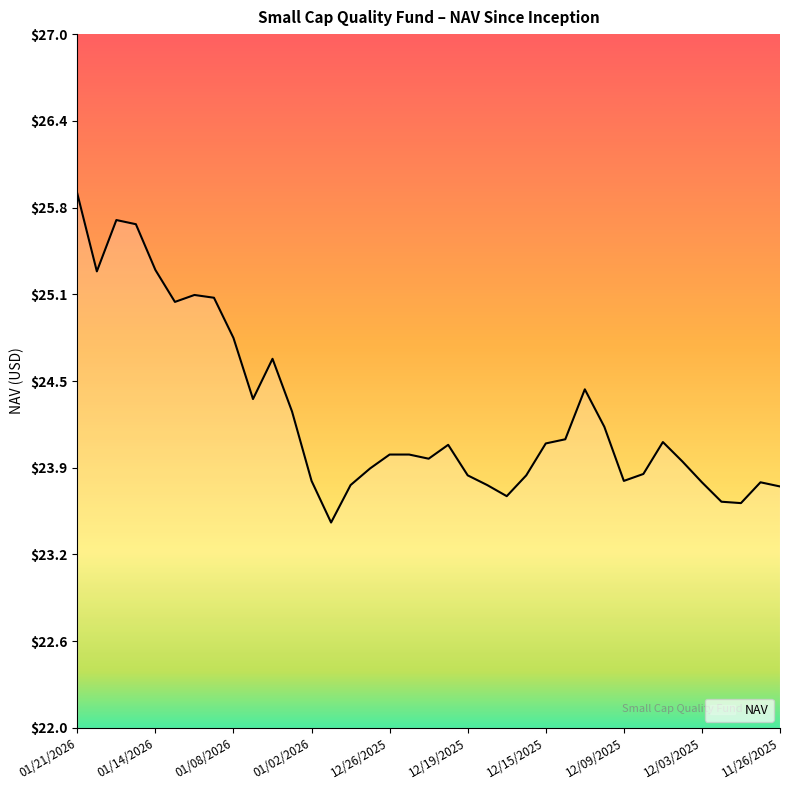

How many lines are shown in the chart?

1